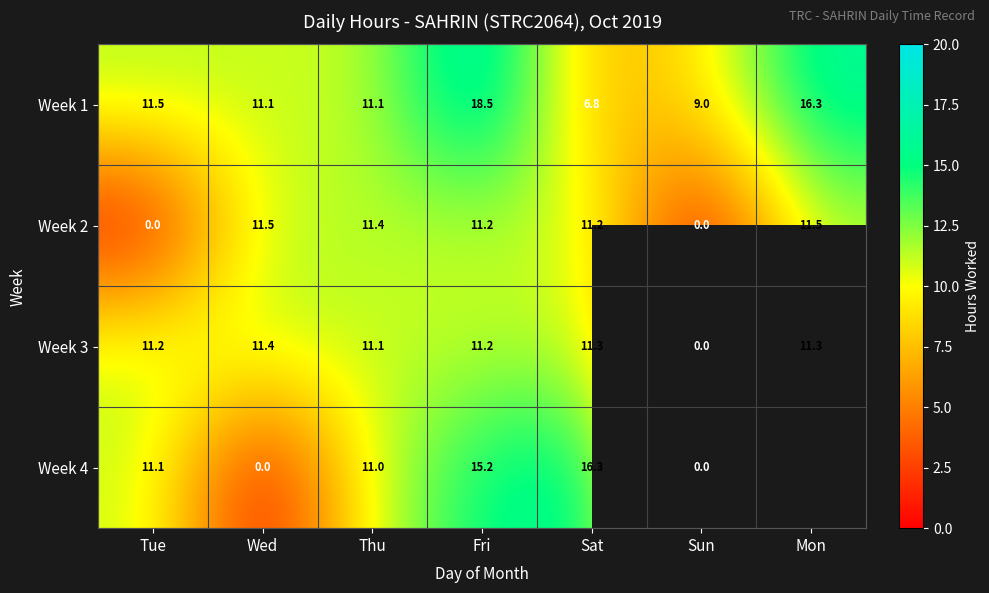

At which label does Week 2 first exceed 11?

Wed